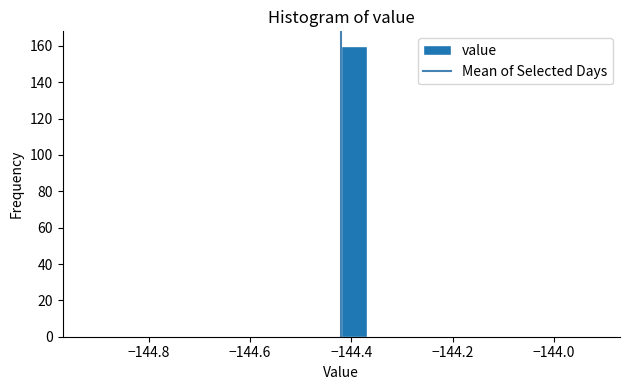

Around what value on the x-axis is the tallest bar? Give the approximate position of its centre, as read against the axis.

-144.40